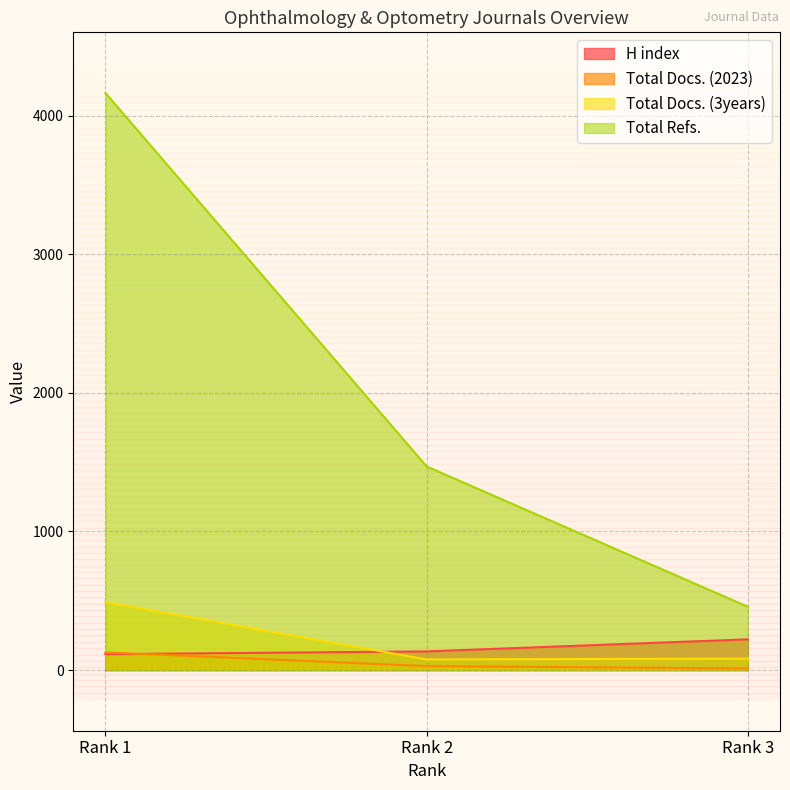

Is the value of H index at Rank 1 greater than the value of Total Docs. (3years) at Rank 3?

Yes